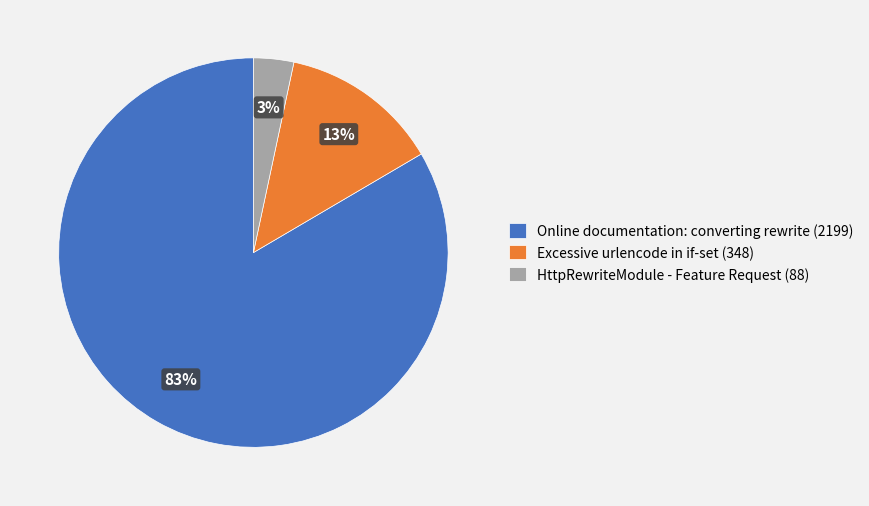

Rank the categories by value from lowest to highest.

HttpRewriteModule - Feature Request, Excessive urlencode in if-set, Online documentation: converting rewrite